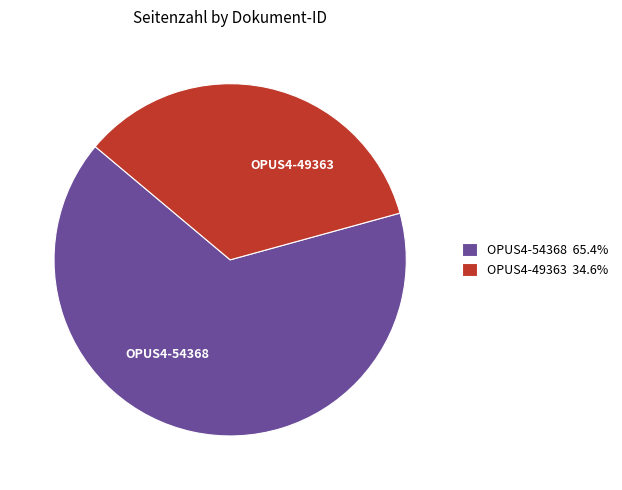

Rank the categories by value from highest to lowest.

OPUS4-54368, OPUS4-49363